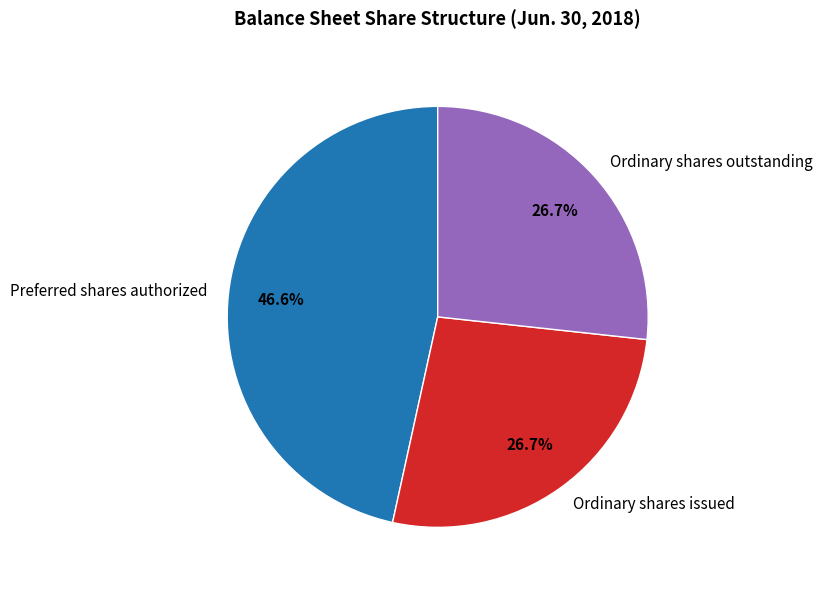

What is the largest slice in the pie chart?

Preferred shares authorized